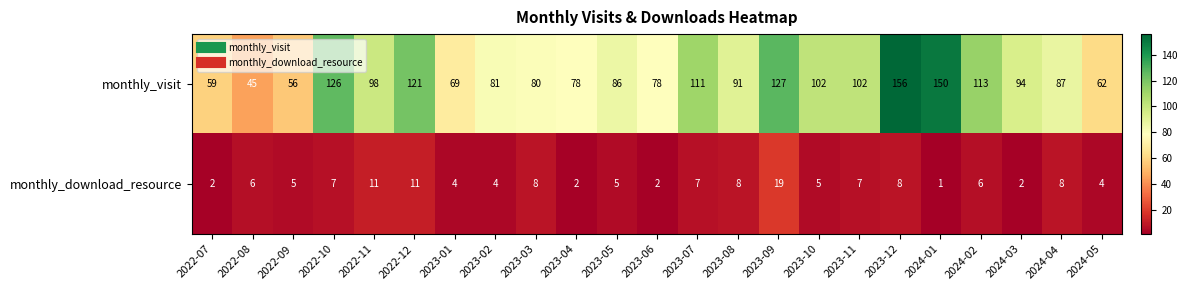

What is the average value of the monthly_download_resource series?

6